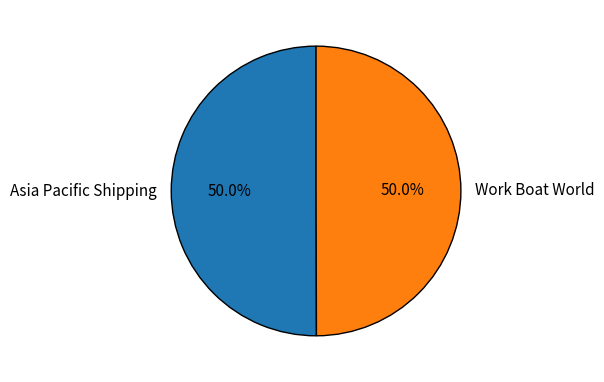

Do Work Boat World and Asia Pacific Shipping together represent more than half of the pie?

Yes